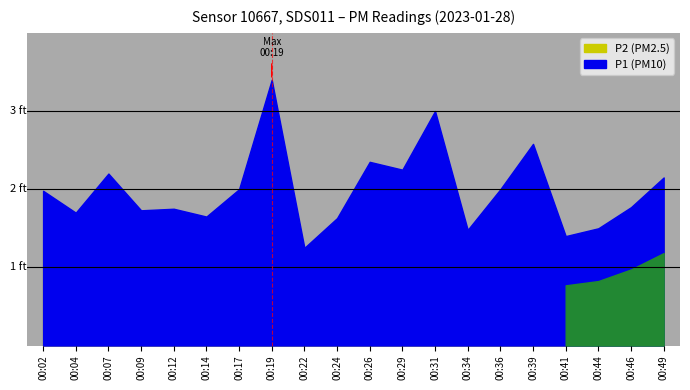

True or false: P1 and P2 intersect in this chart.

False